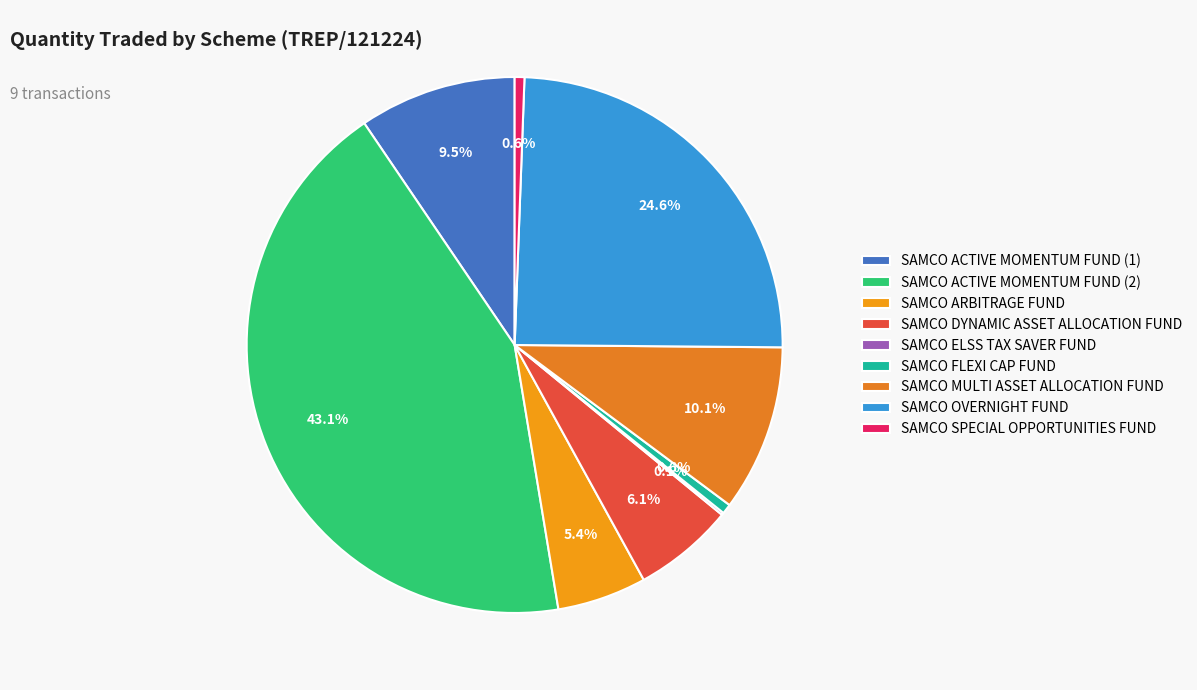

Rank the categories by value from lowest to highest.

SAMCO ELSS TAX SAVER FUND, SAMCO SPECIAL OPPORTUNITIES FUND, SAMCO FLEXI CAP FUND, SAMCO ARBITRAGE FUND, SAMCO DYNAMIC ASSET ALLOCATION FUND, SAMCO ACTIVE MOMENTUM FUND (1), SAMCO MULTI ASSET ALLOCATION FUND, SAMCO OVERNIGHT FUND, SAMCO ACTIVE MOMENTUM FUND (2)